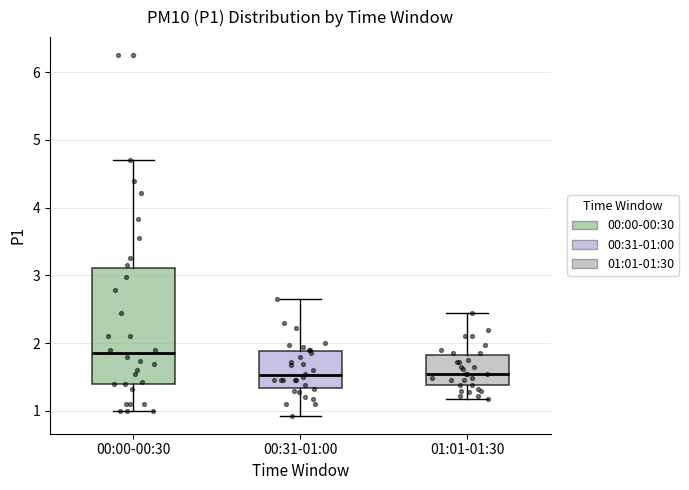

Where is the lower edge of the box for 00:00-00:30 on the y-axis? The values are not printed on the chart, so give them approximately, as read against the axis.

1.4